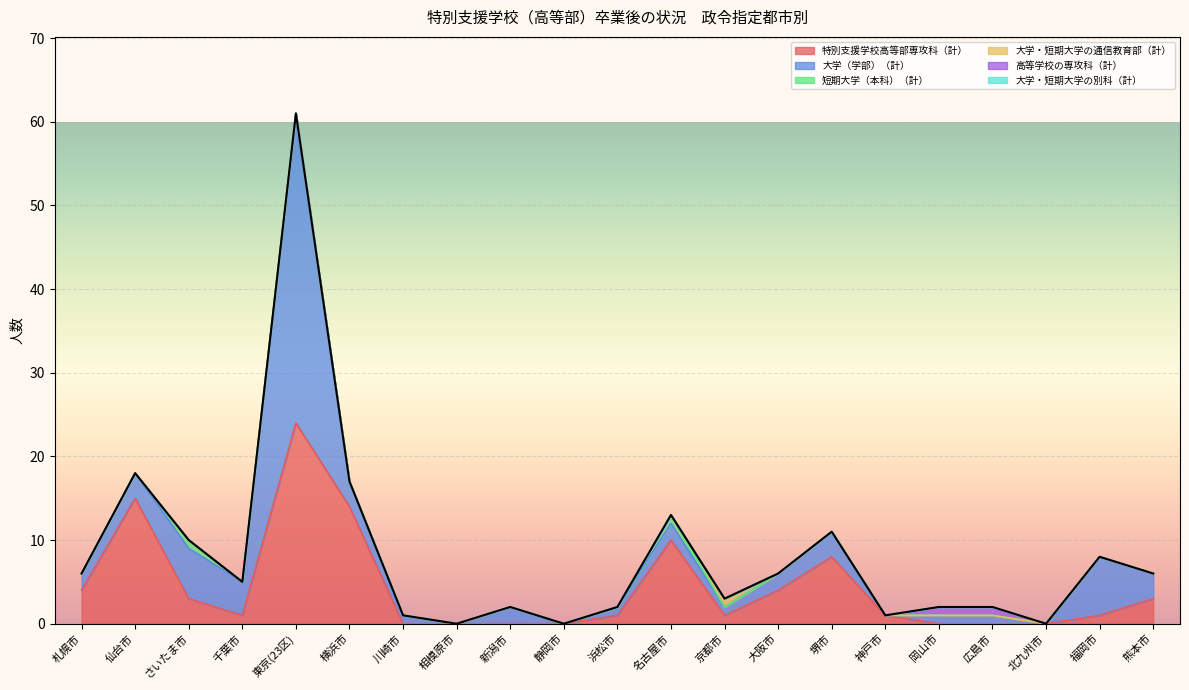

What is the sum of all 特別支援学校高等部専攻科（計） values?

90